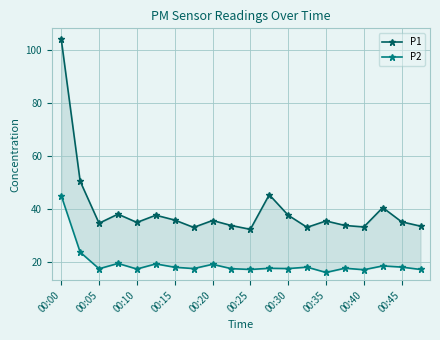

What is the minimum value shown in the chart?

15.9